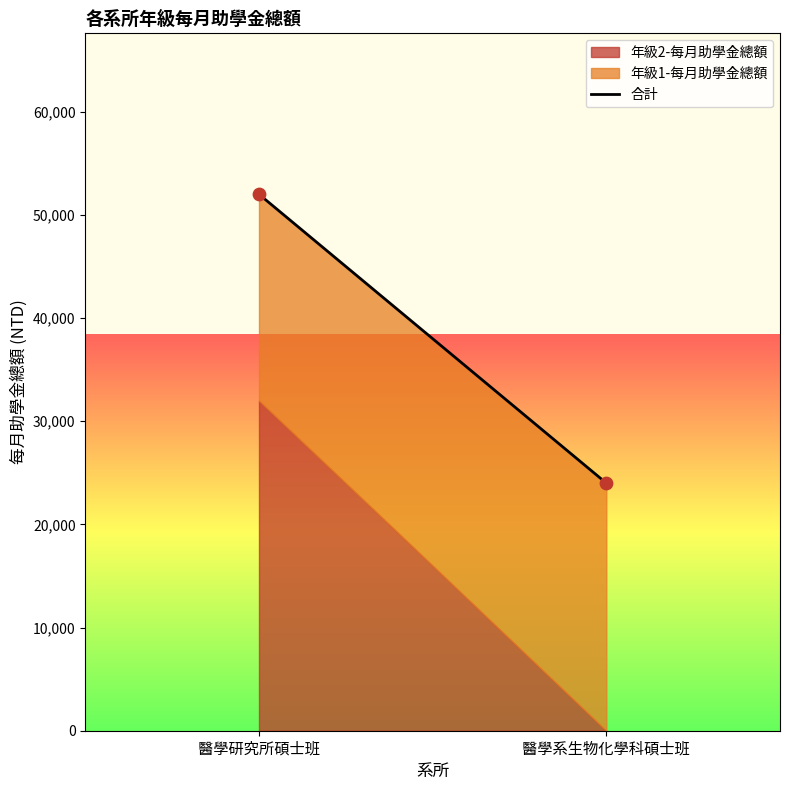

What is the average Y value?

38000